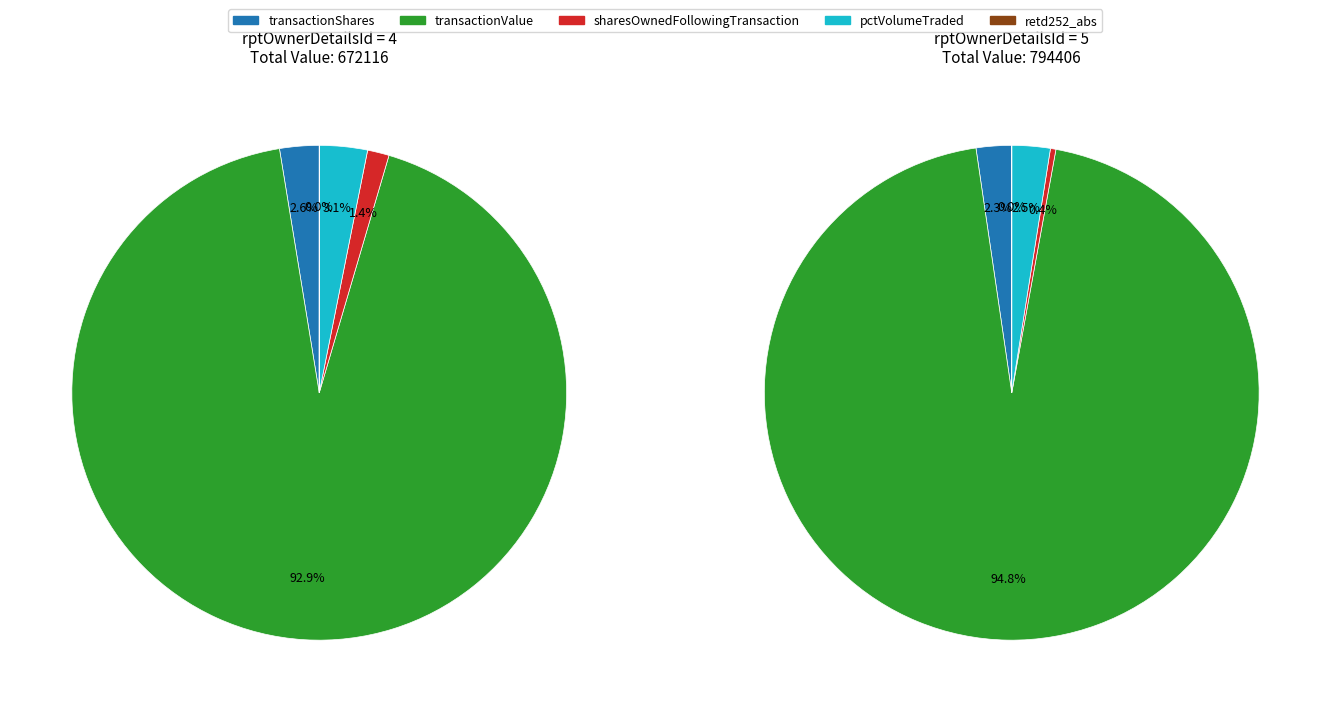

Rank the categories by pctVolumeTraded value from highest to lowest.

4, 5